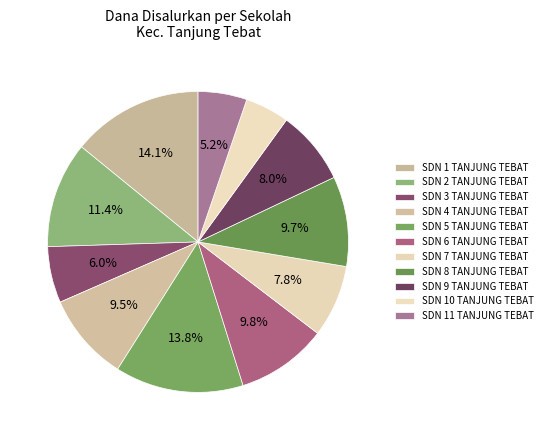

Do SDN 9 TANJUNG TEBAT and SDN 3 TANJUNG TEBAT together represent more than half of the pie?

No